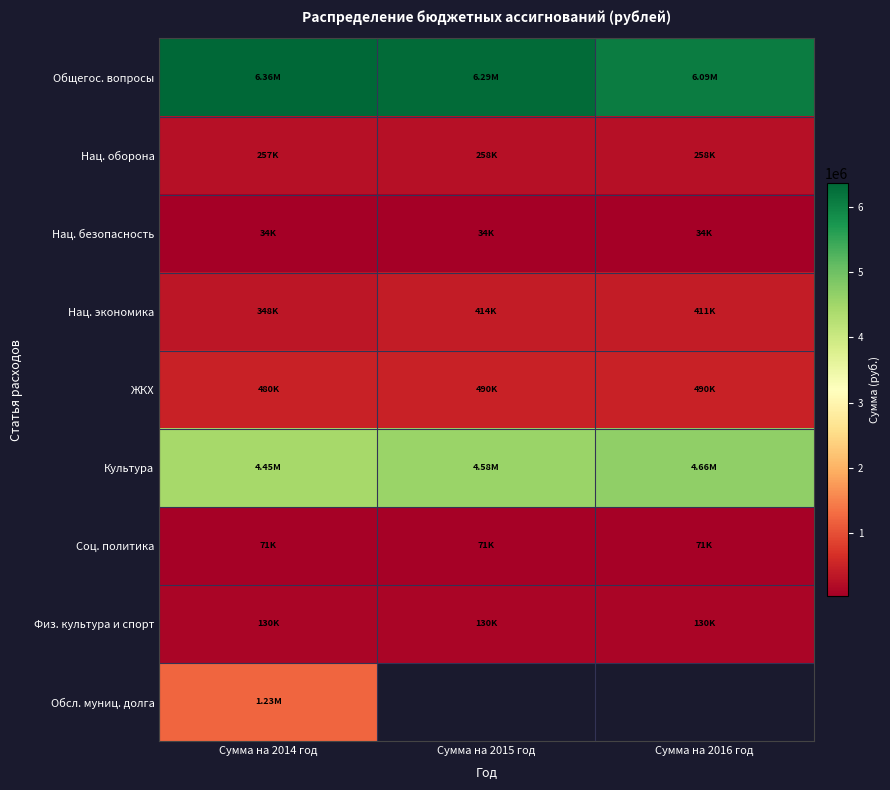

Is it true that Физ. культура и спорт equals 130000.0 at Сумма на 2016 год?

True